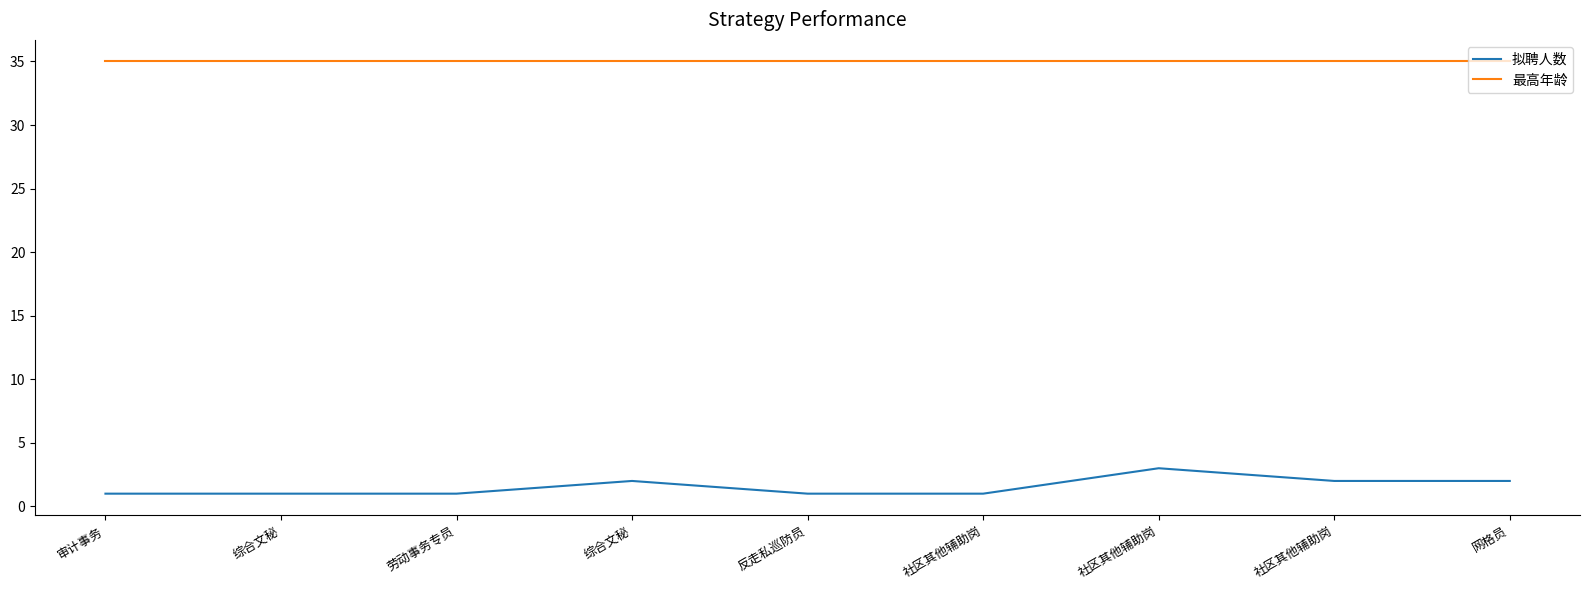

What are all the series names shown in the legend?

拟聘人数, 最高年龄